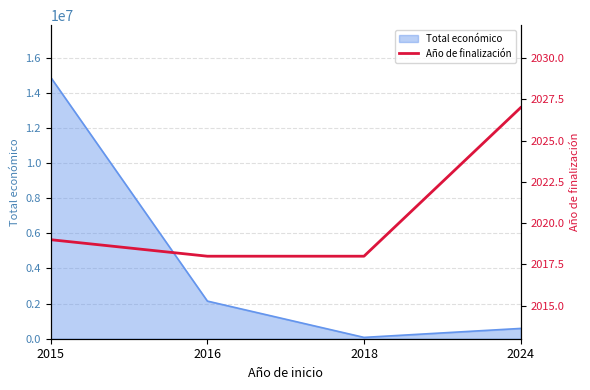

What is the highest value of the Total económico series?

14874340